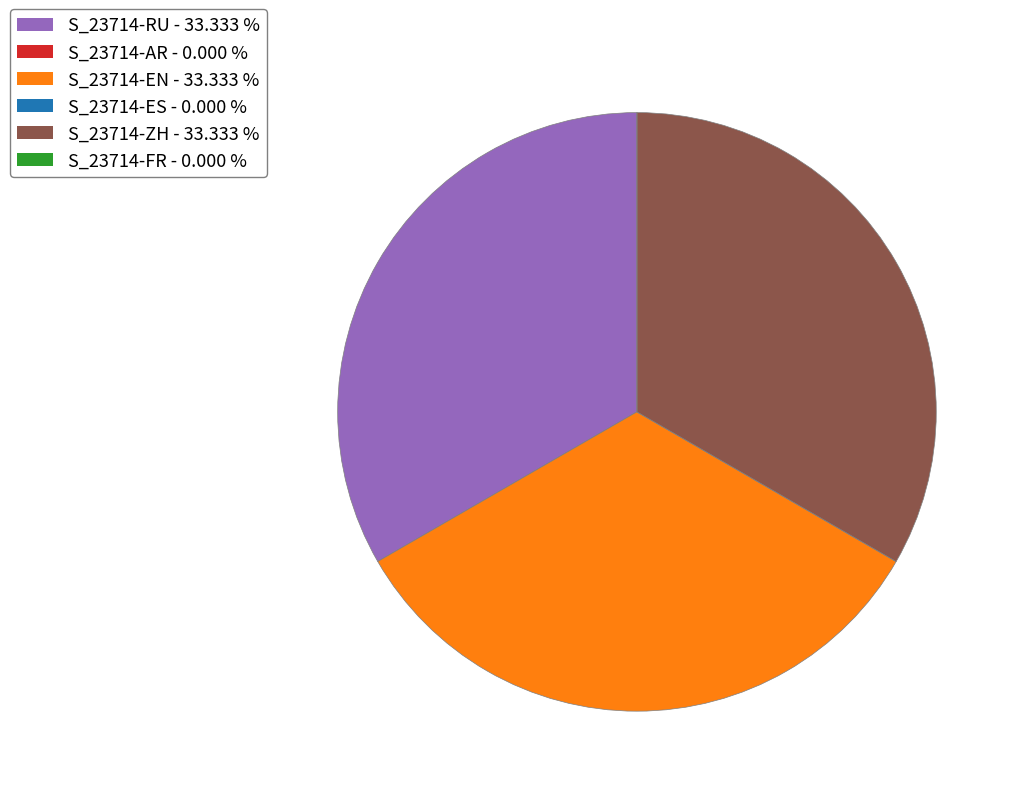

Is the sum of S_23714-ZH - 33.333 % and S_23714-RU - 33.333 % greater than half?

Yes